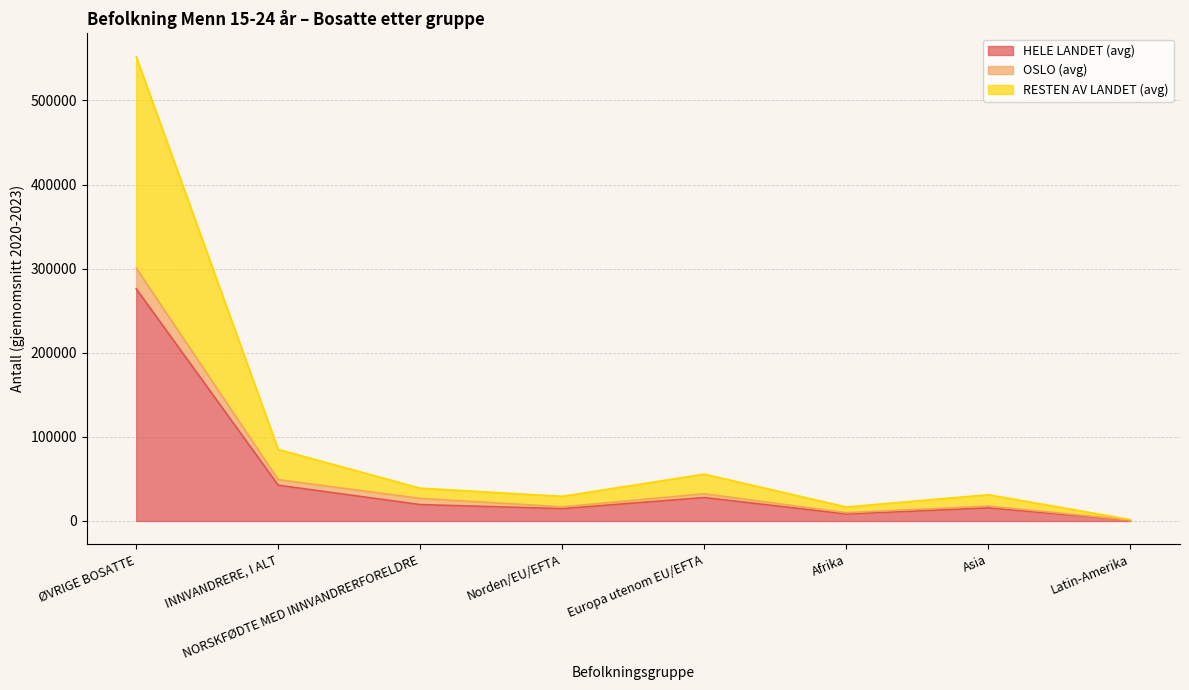

How many data points does each series have?

8